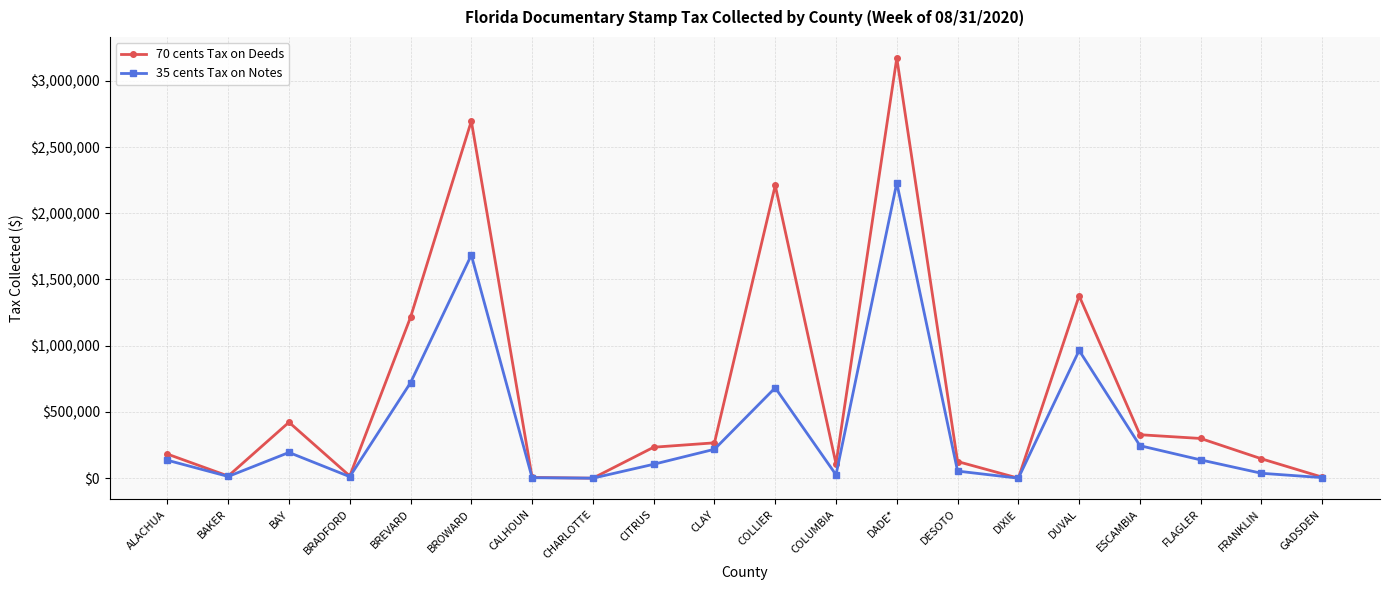

At which category does 35 cents Tax on Notes reach its first local peak?

BAY